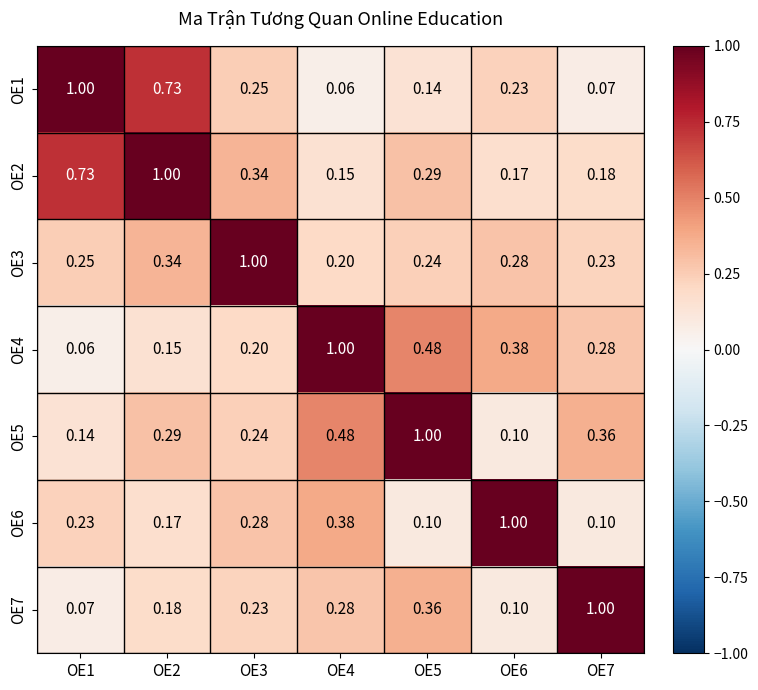

How many categories are shown in the chart?

7